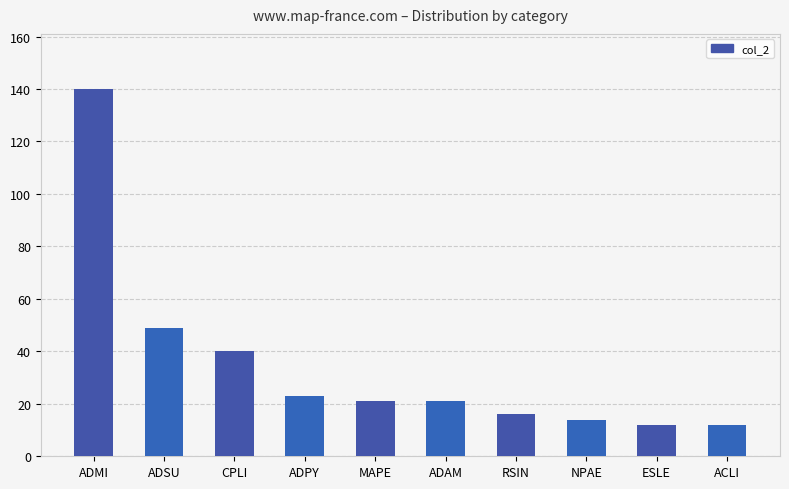

True or false: the data shows 21 at ESLE.

False